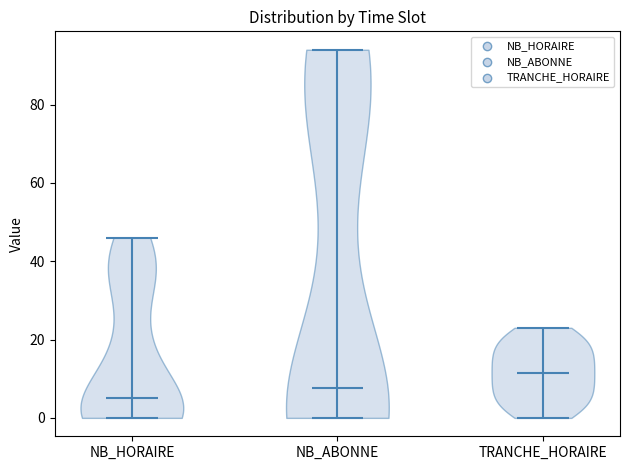

Reading left to right, read every violin against the y-axis: where its median line is, and the lowest and highest points it reaches. The values are not printed on the chart, so give them approximately, as read against the axis.

NB_HORAIRE: median line 6, lowest point 0, highest point 46
NB_ABONNE: median line 8, lowest point 0, highest point 94
TRANCHE_HORAIRE: median line 12, lowest point 0, highest point 24